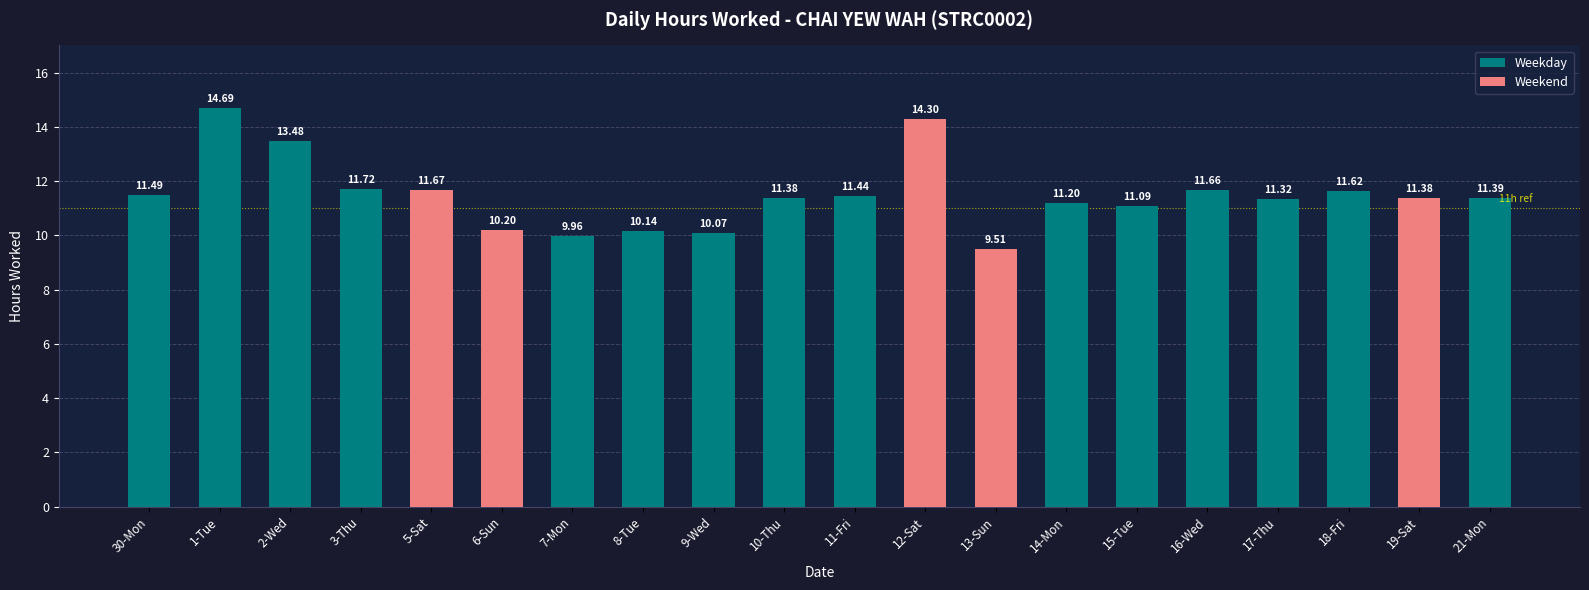

The chart shows a value of 10.1 at 8-Tue. True or false?

True